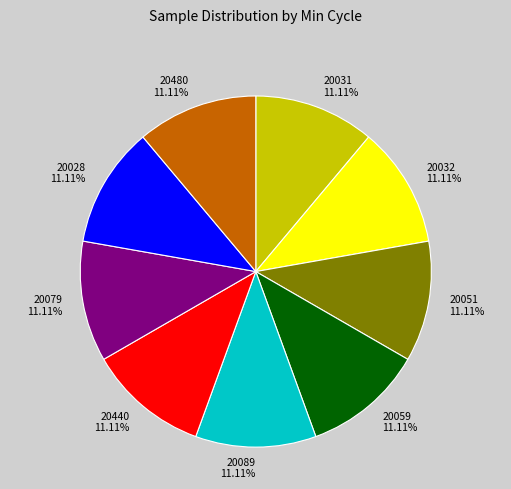

The 20079 slice represents 22% of the pie. True or false?

False